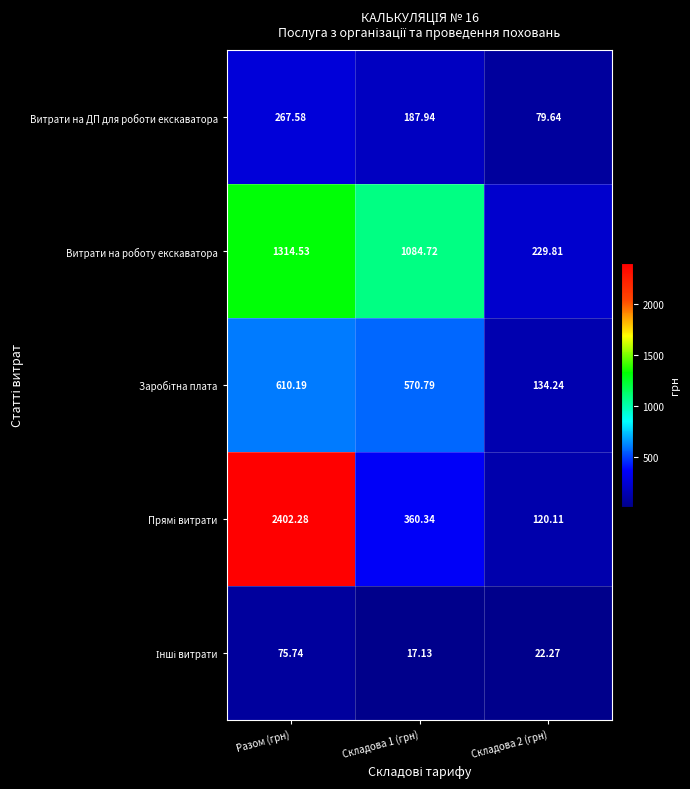

At which category does the chart reach its peak across all series?

Разом (грн)